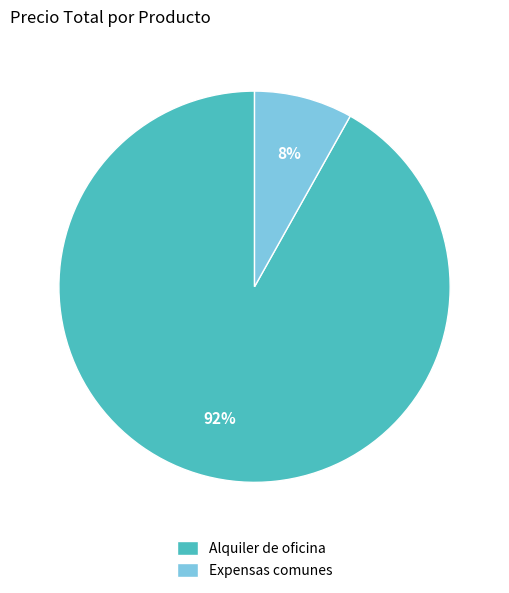

Combined, do Alquiler de oficina and Expensas comunes account for over 50%?

Yes